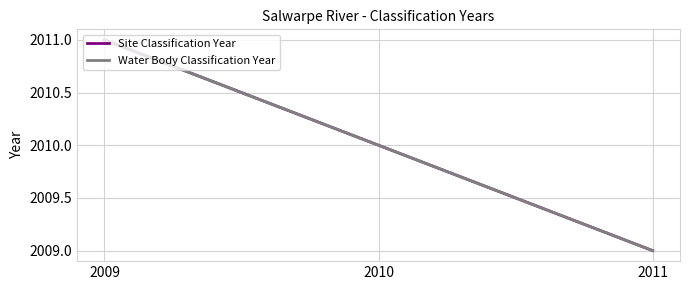

The value of Site Classification Year at 2011 is 611. True or false?

False